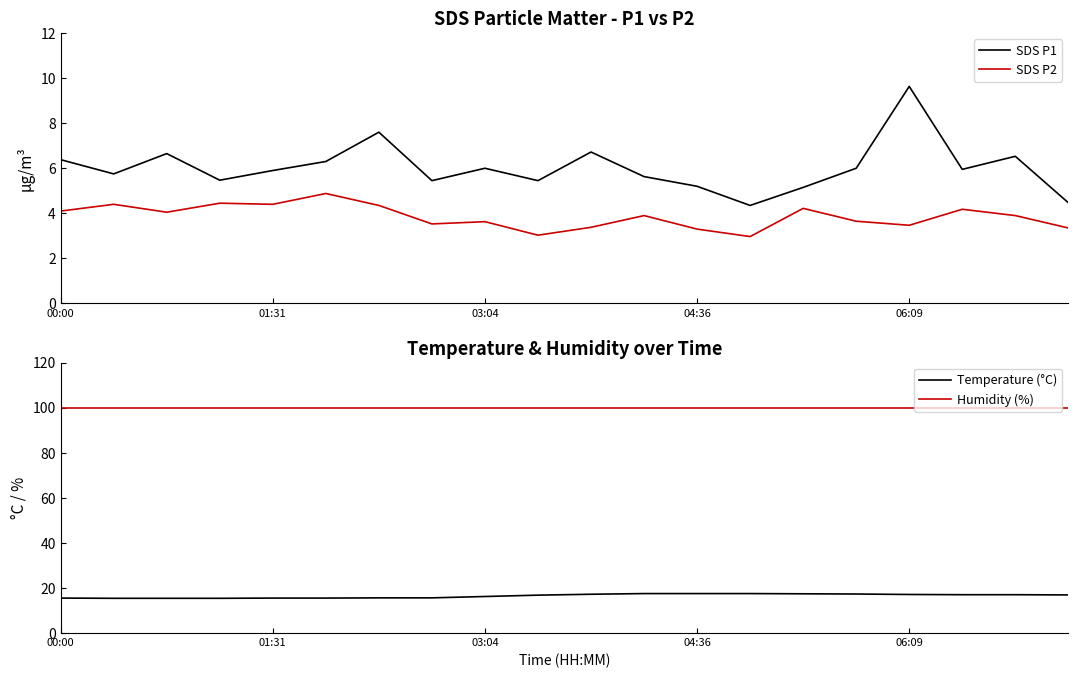

Which series has the largest total across all categories?

Humidity (%)